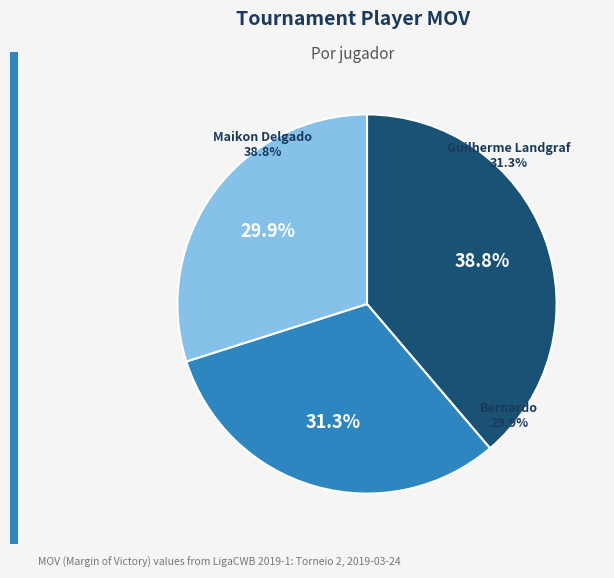

Is it true that Guilherme Landgraf is 31% of the pie?

True